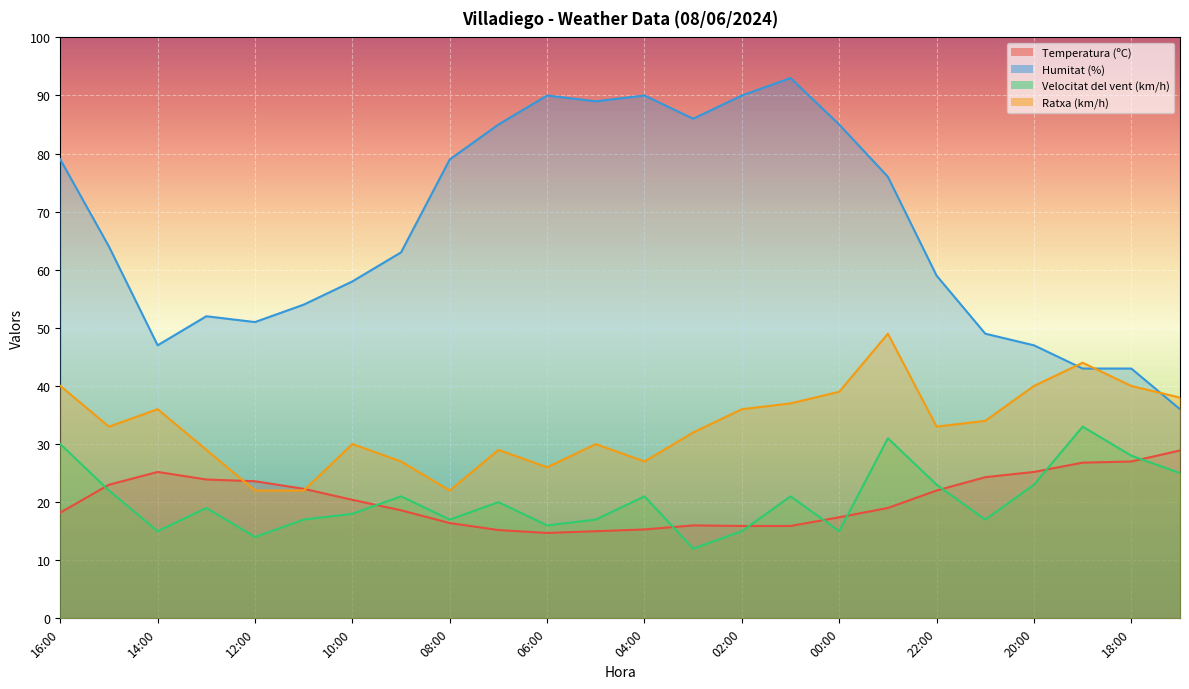

What is the difference between the second highest and minimum values in the Humitat (%) series?

54.0